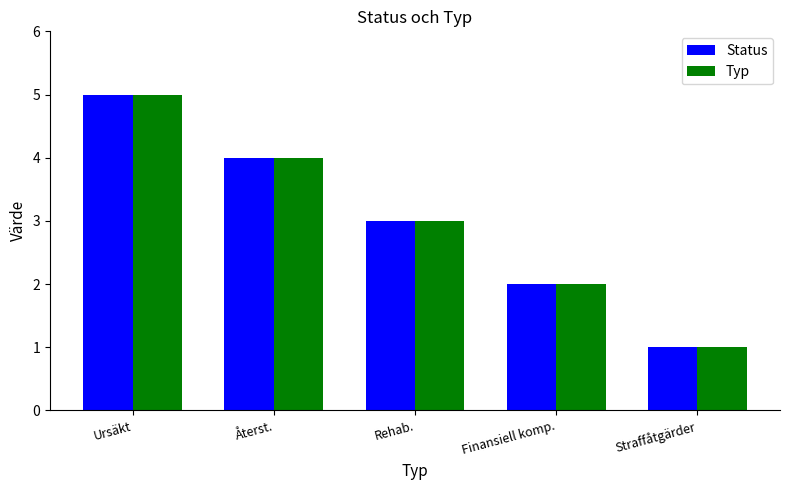

What is the total value across all series at Återst.?

8